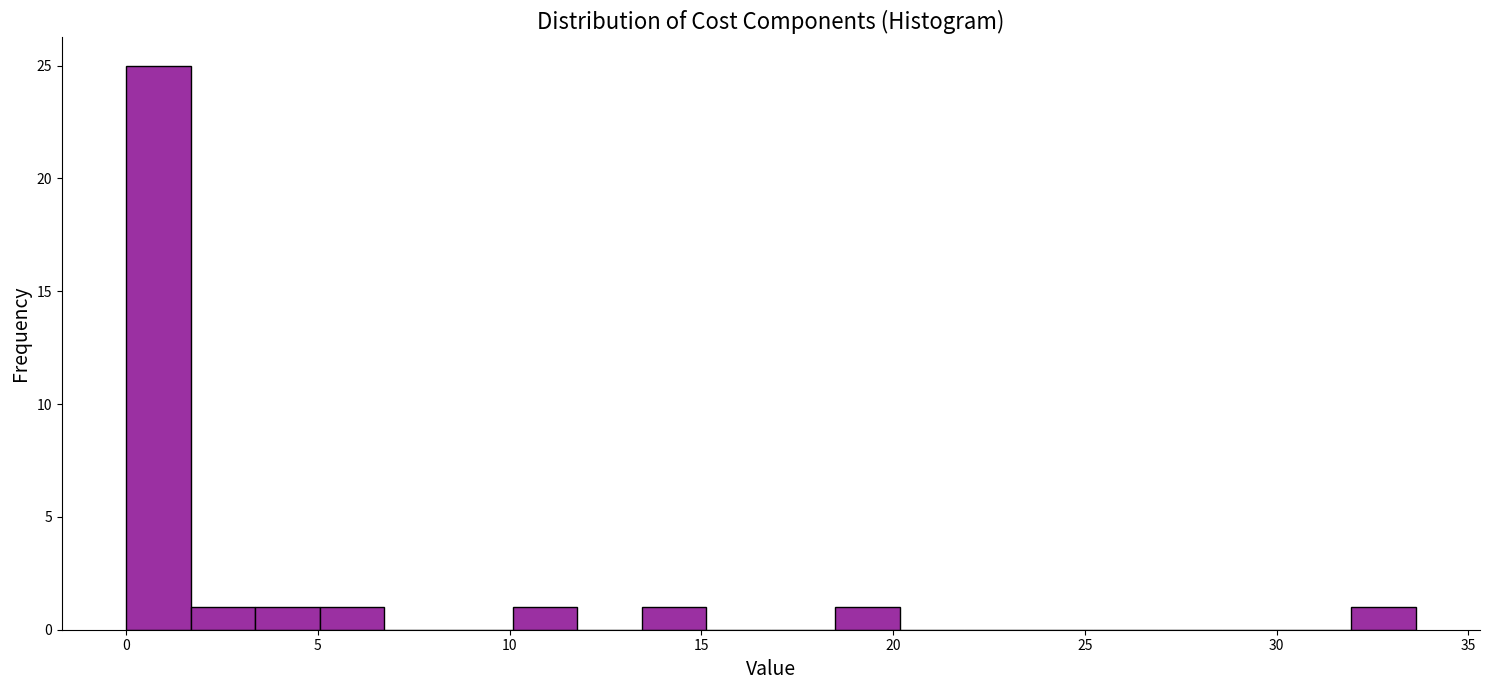

Read against the x-axis, roughly where is the centre of the tallest bar?

1.0